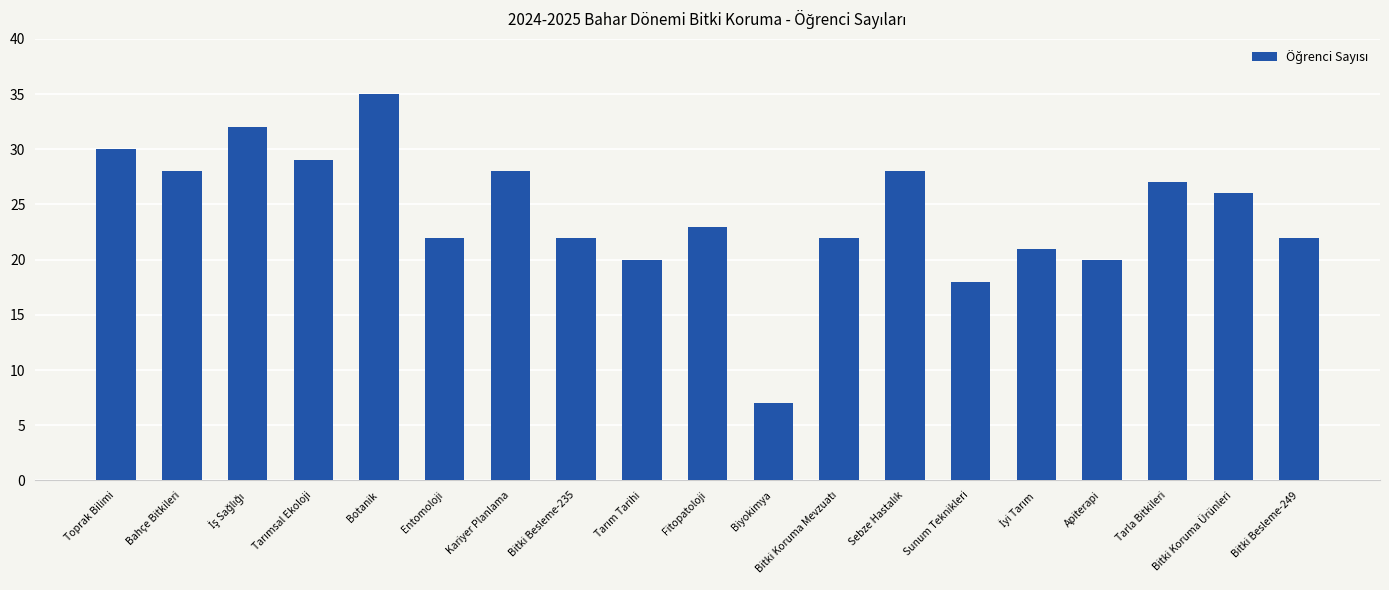

Is it true that the value at Bahçe Bitkileri is 6?

False